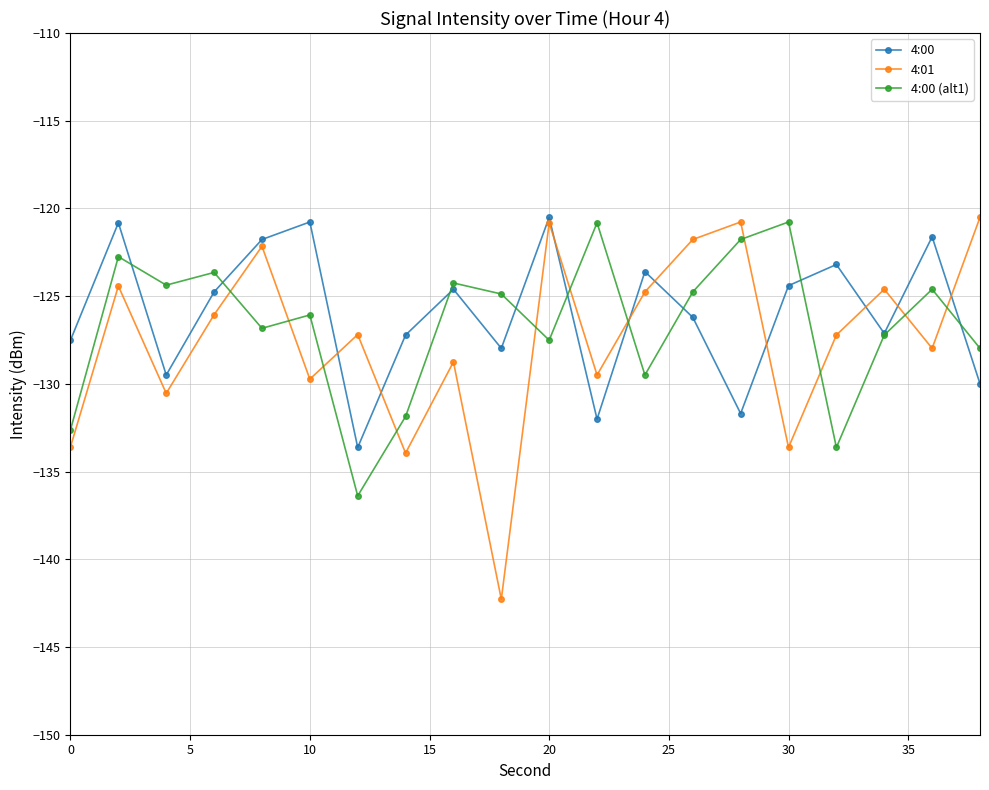

List the series in order of their overall mean, highest first.

4:00, 4:00 (alt1), 4:01